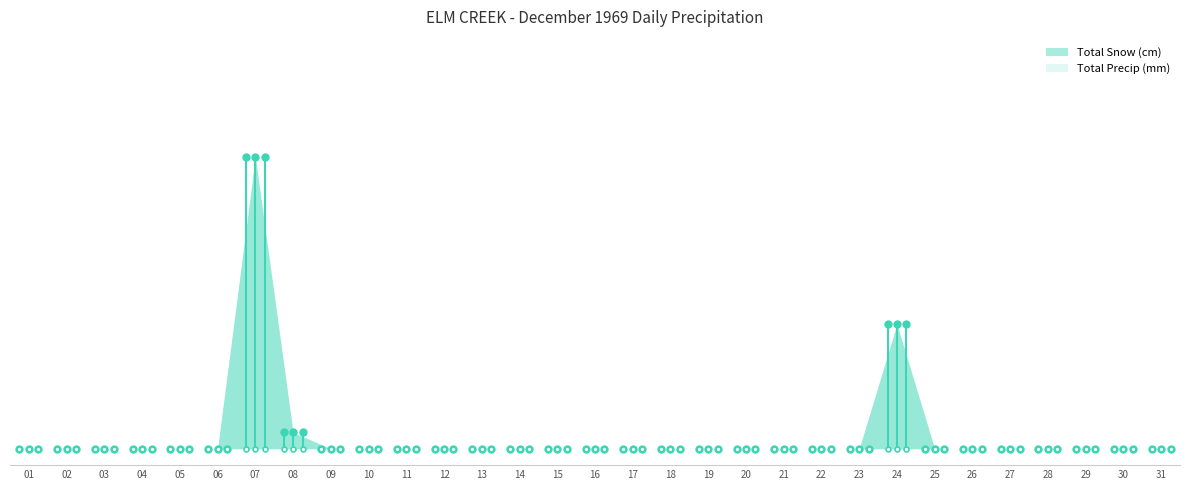

List the labels in order of Total Snow (cm) value, largest first.

07, 24, 08, 01, 02, 03, 04, 05, 06, 09, 10, 11, 12, 13, 14, 15, 16, 17, 18, 19, 20, 21, 22, 23, 25, 26, 27, 28, 29, 30, 31